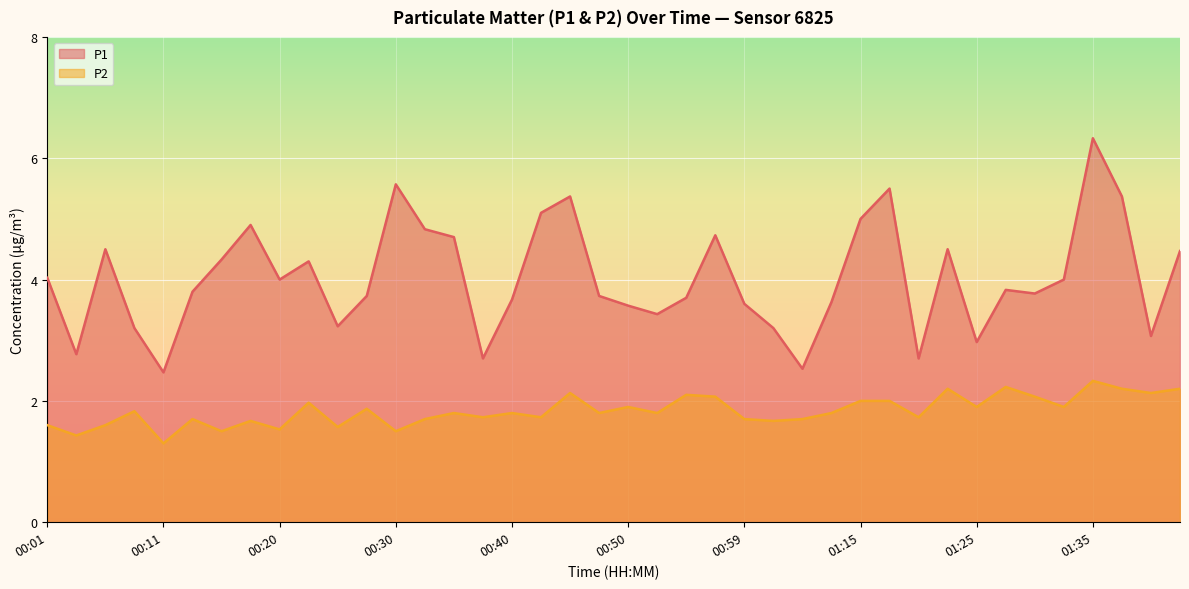

Does the chart display data point markers on the line(s)?

No